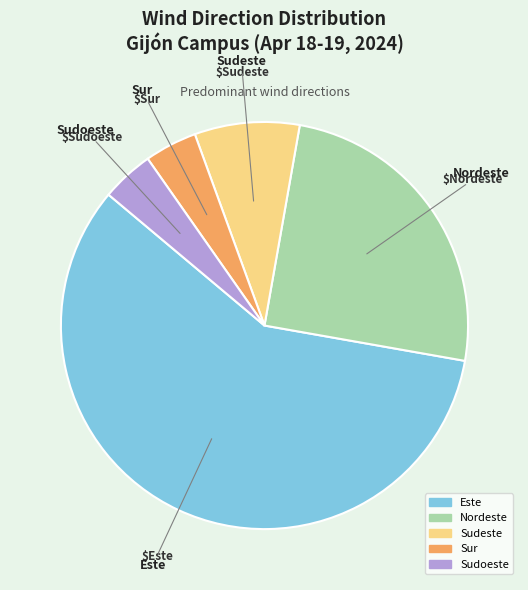

What is the majority slice?

Este